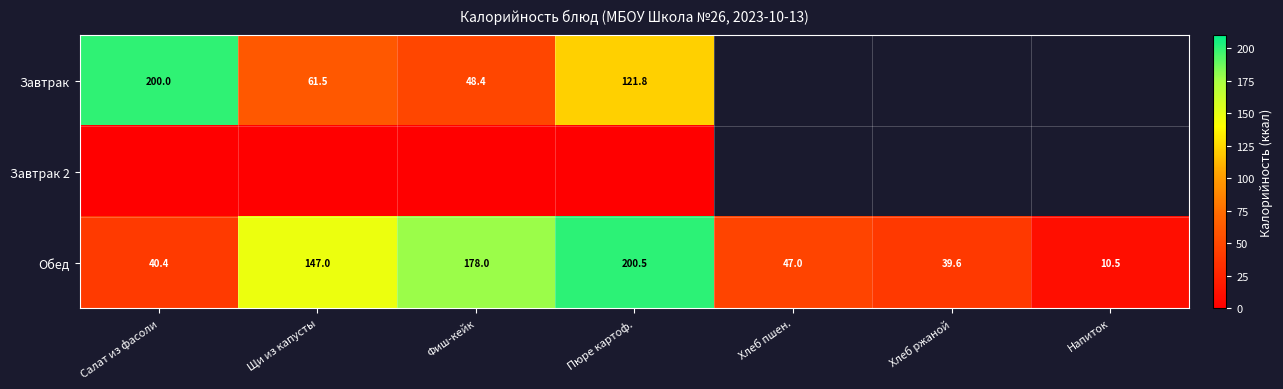

Where does the Обед series first go above 47?

Щи из капусты